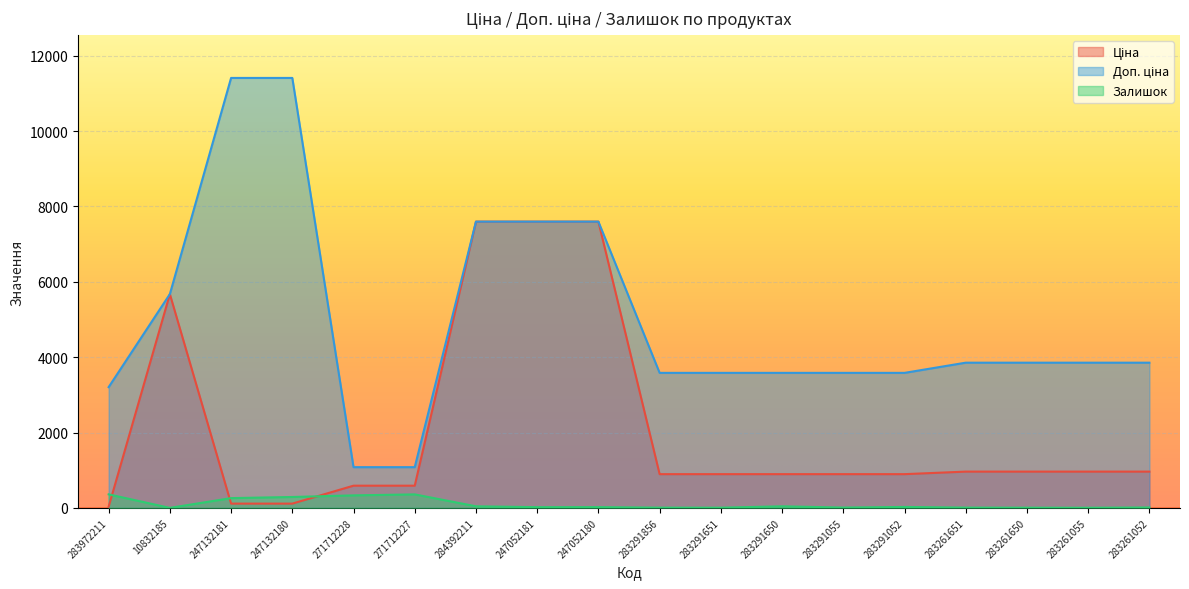

The Доп. ціна series shows 6807.7 at 283261650. True or false?

False